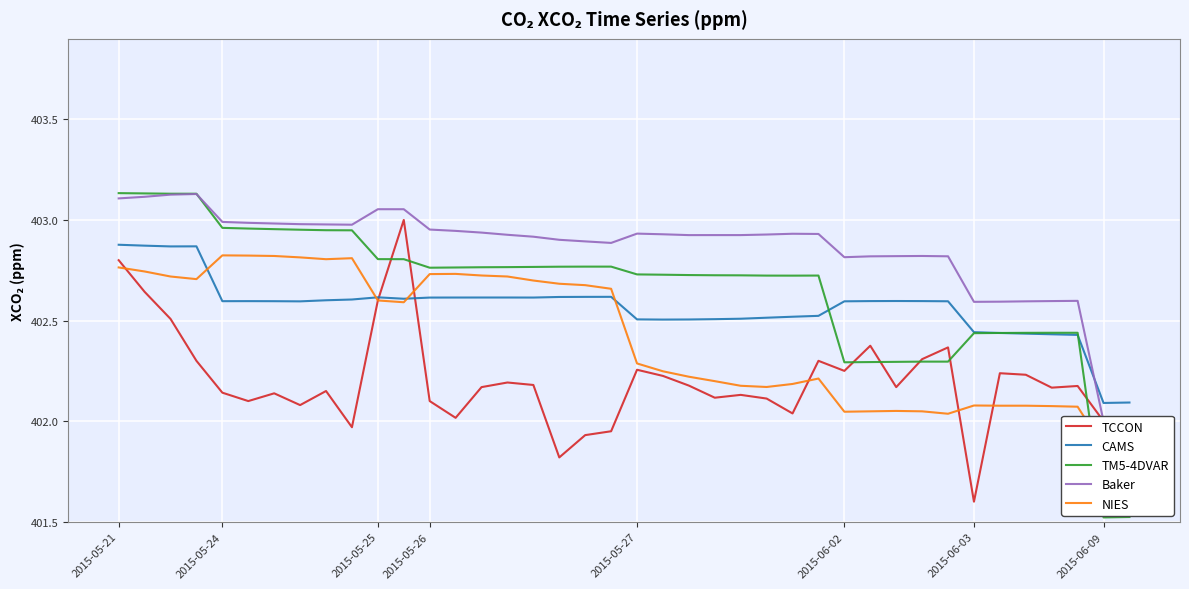

Reading left to right, extract all data points from this chart.

TCCON: 402.8	402.6	402.5	402.3	402.1	402.1	402.1	402.1	402.1	402.0	402.6	403.0	402.1	402.0	402.2	402.2	402.2	401.8	401.9	401.9	402.3	402.2	402.2	402.1	402.1	402.1	402.0	402.3	402.2	402.4	402.2	402.3	402.4	401.6	402.2	402.2	402.2	402.2	402.0	402.0
CAMS: 402.9	402.9	402.9	402.9	402.6	402.6	402.6	402.6	402.6	402.6	402.6	402.6	402.6	402.6	402.6	402.6	402.6	402.6	402.6	402.6	402.5	402.5	402.5	402.5	402.5	402.5	402.5	402.5	402.6	402.6	402.6	402.6	402.6	402.4	402.4	402.4	402.4	402.4	402.1	402.1
TM5-4DVAR: 403.1	403.1	403.1	403.1	403.0	403.0	403.0	403.0	402.9	402.9	402.8	402.8	402.8	402.8	402.8	402.8	402.8	402.8	402.8	402.8	402.7	402.7	402.7	402.7	402.7	402.7	402.7	402.7	402.3	402.3	402.3	402.3	402.3	402.4	402.4	402.4	402.4	402.4	401.5	401.5
Baker: 403.1	403.1	403.1	403.1	403.0	403.0	403.0	403.0	403.0	403.0	403.1	403.1	403.0	402.9	402.9	402.9	402.9	402.9	402.9	402.9	402.9	402.9	402.9	402.9	402.9	402.9	402.9	402.9	402.8	402.8	402.8	402.8	402.8	402.6	402.6	402.6	402.6	402.6	402.0	402.0
NIES: 402.8	402.7	402.7	402.7	402.8	402.8	402.8	402.8	402.8	402.8	402.6	402.6	402.7	402.7	402.7	402.7	402.7	402.7	402.7	402.7	402.3	402.2	402.2	402.2	402.2	402.2	402.2	402.2	402.0	402.0	402.1	402.0	402.0	402.1	402.1	402.1	402.1	402.1	401.9	401.9